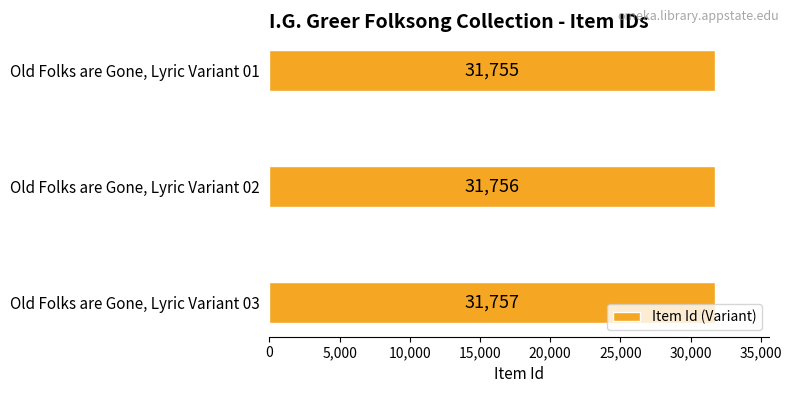

Between Old Folks are Gone, Lyric Variant 02 and Old Folks are Gone, Lyric Variant 03, which is larger?

Old Folks are Gone, Lyric Variant 03